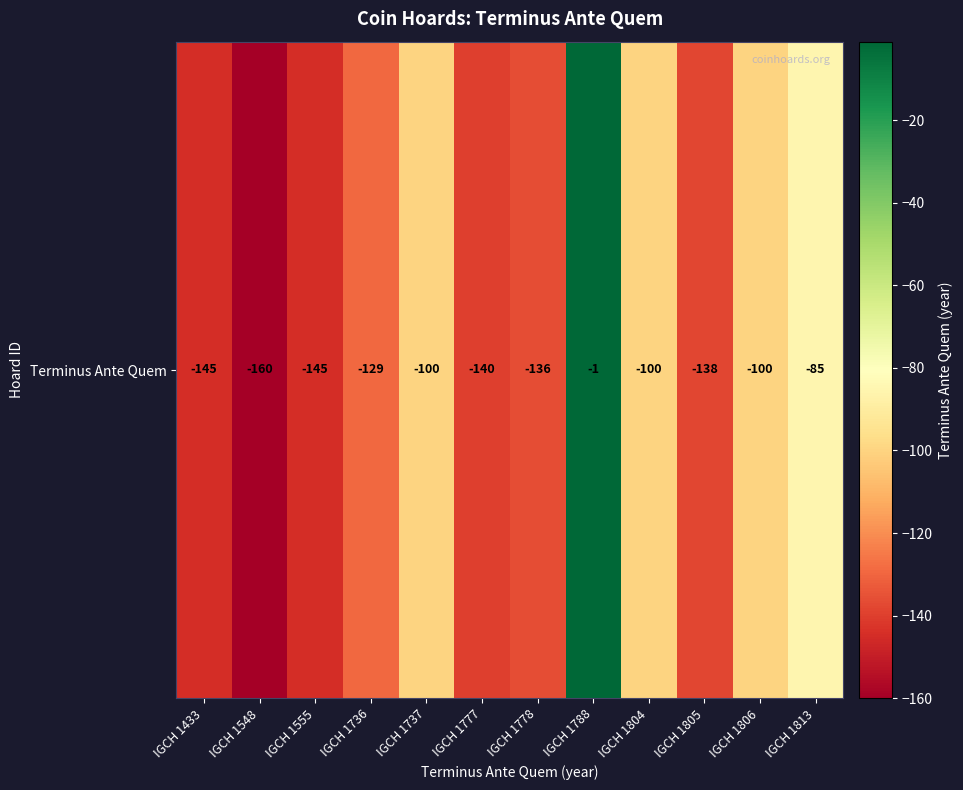

Reading left to right, what are all the values shown in this chart?

IGCH 1433=-145	IGCH 1548=-160	IGCH 1555=-145	IGCH 1736=-129	IGCH 1737=-100	IGCH 1777=-140	IGCH 1778=-136	IGCH 1788=-1	IGCH 1804=-100	IGCH 1805=-138	IGCH 1806=-100	IGCH 1813=-85